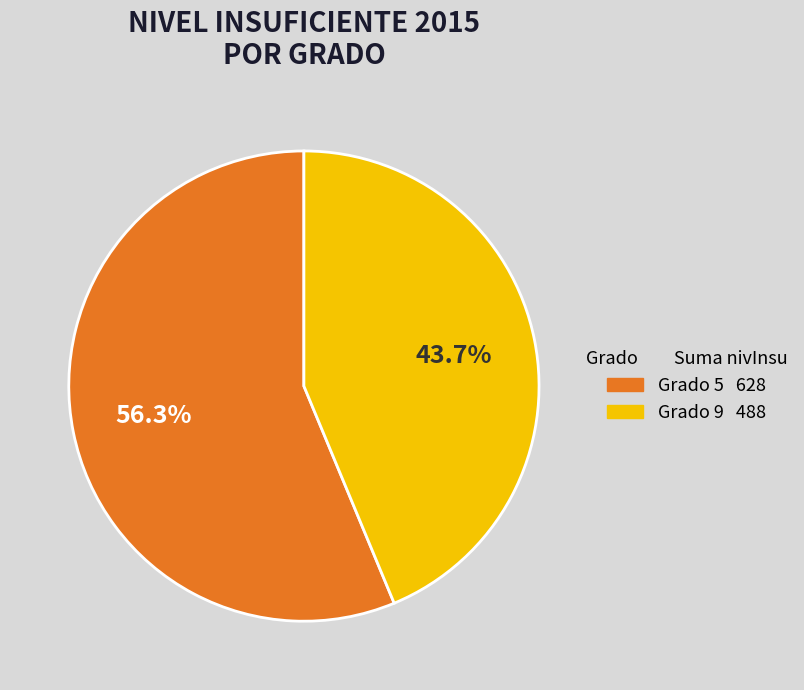

Between Grado 9 and Grado 5, which is larger?

Grado 5